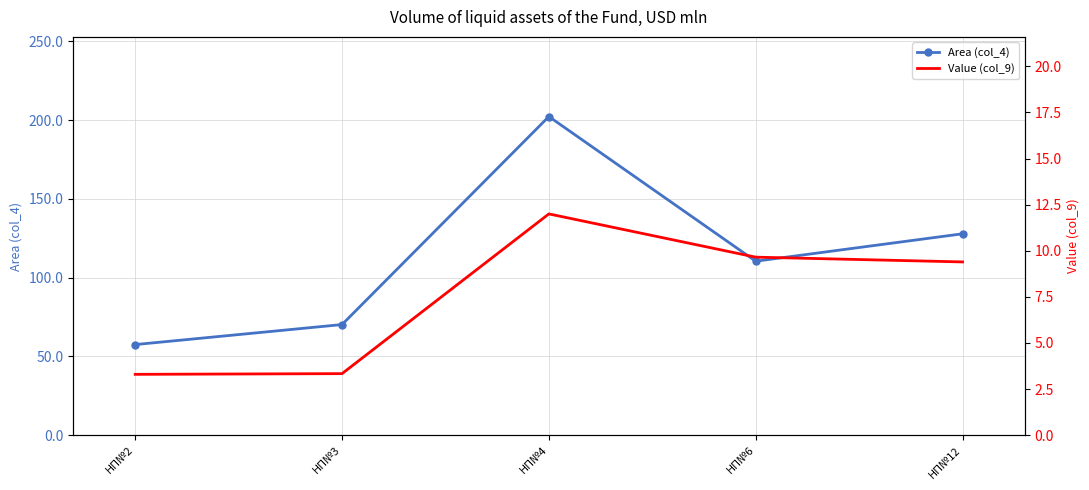

Rank the categories by Area (col_4) value from highest to lowest.

НП№4, НП№12, НП№6, НП№3, НП№2